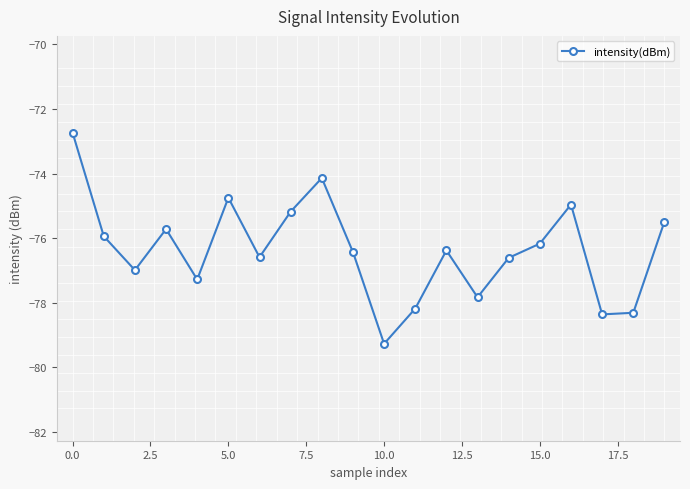

What is the sum of all values?

-1527.3